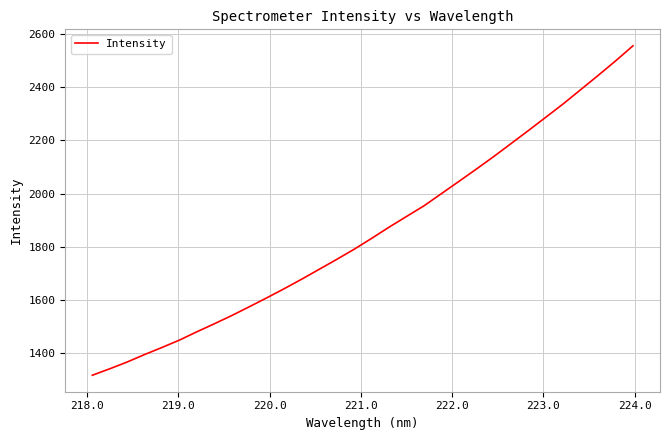

How many lines are shown in the chart?

1